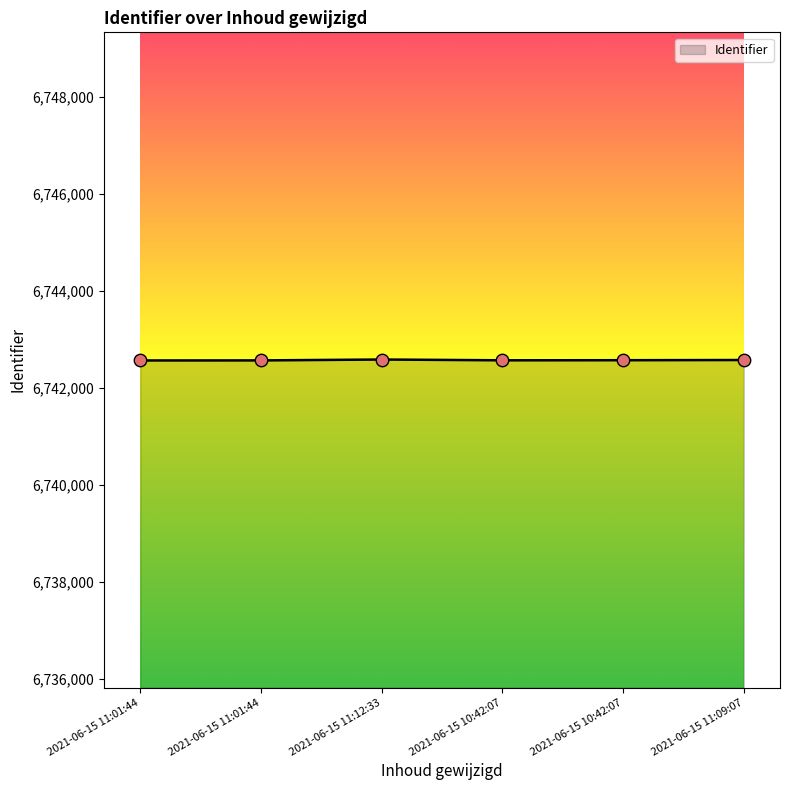

What is the change in value from 2021-06-15 11:01:44 to 2021-06-15 10:42:07?

+5